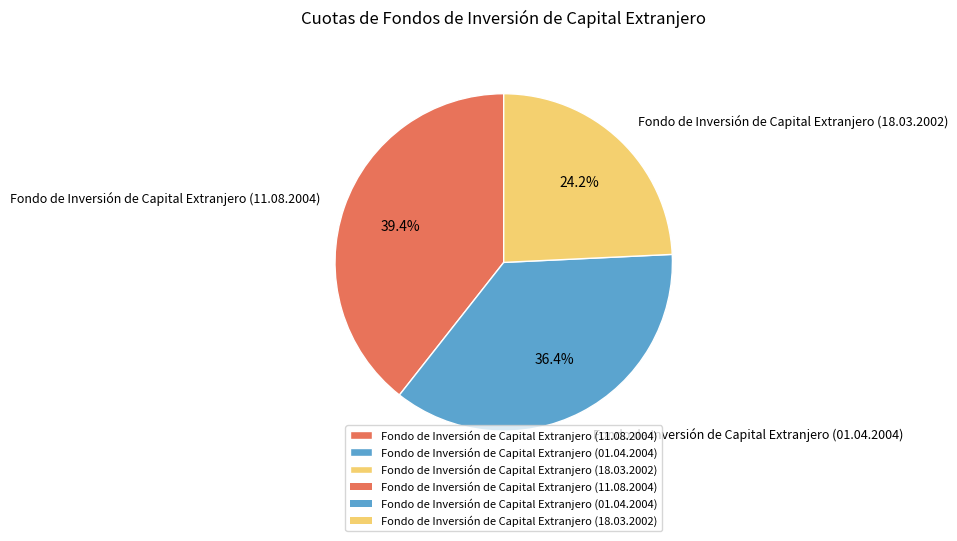

Does any single category account for the majority?

No